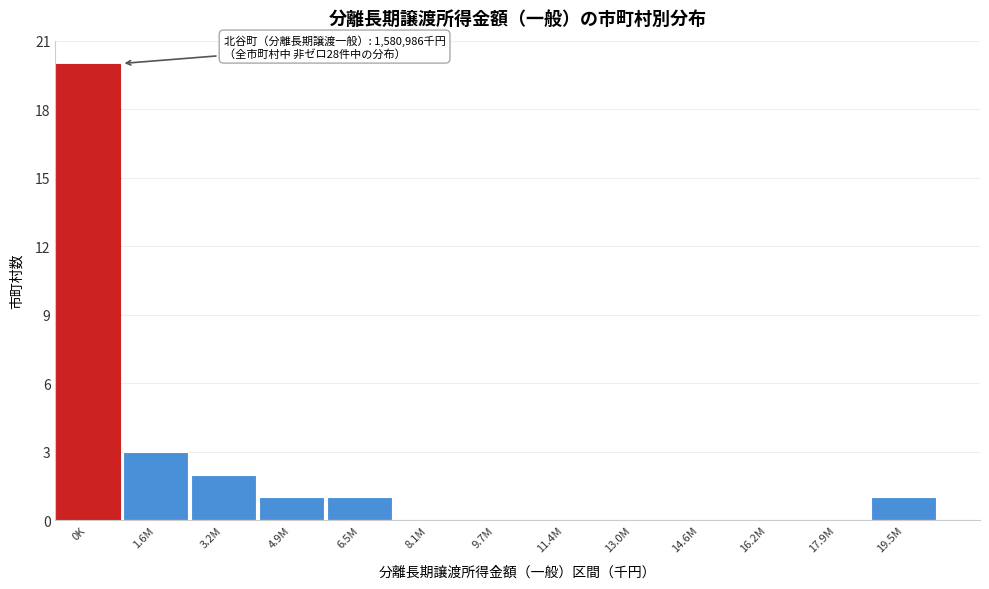

Reading left to right, extract all data points from this chart.

0K=20	1.6M=3	3.2M=2	4.9M=1	6.5M=1	8.1M=0	9.7M=0	11.4M=0	13.0M=0	14.6M=0	16.2M=0	17.9M=0	19.5M=1